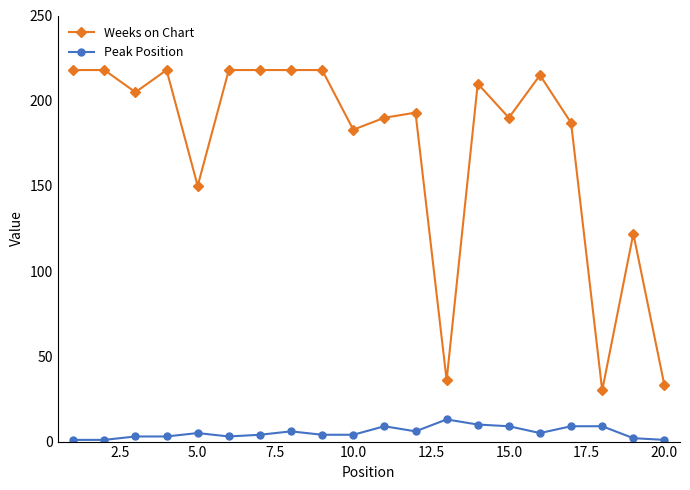

What is the value of the Weeks on Chart point at the 9th from the left?

218